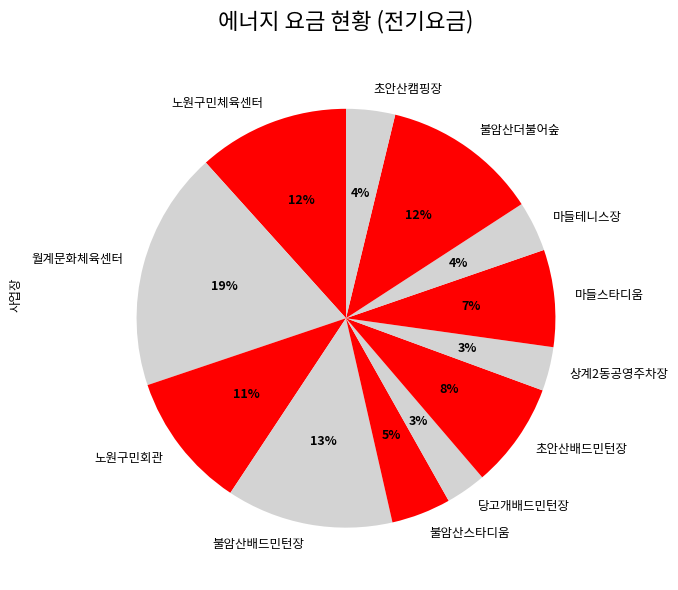

Is the sum of 불암산배드민턴장 and 마들스타디움 greater than half?

No